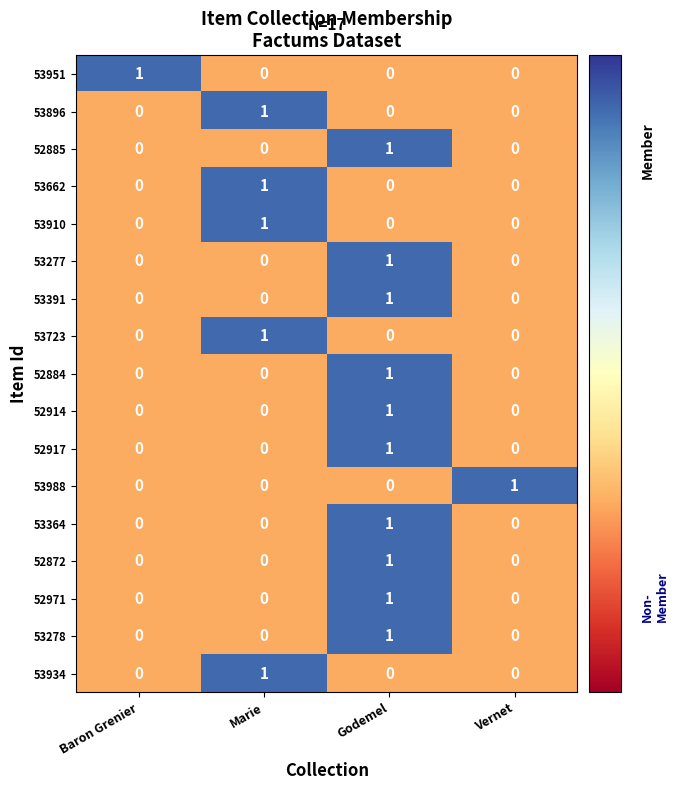

Is it true that 52884 equals 1 at Baron Grenier?

False